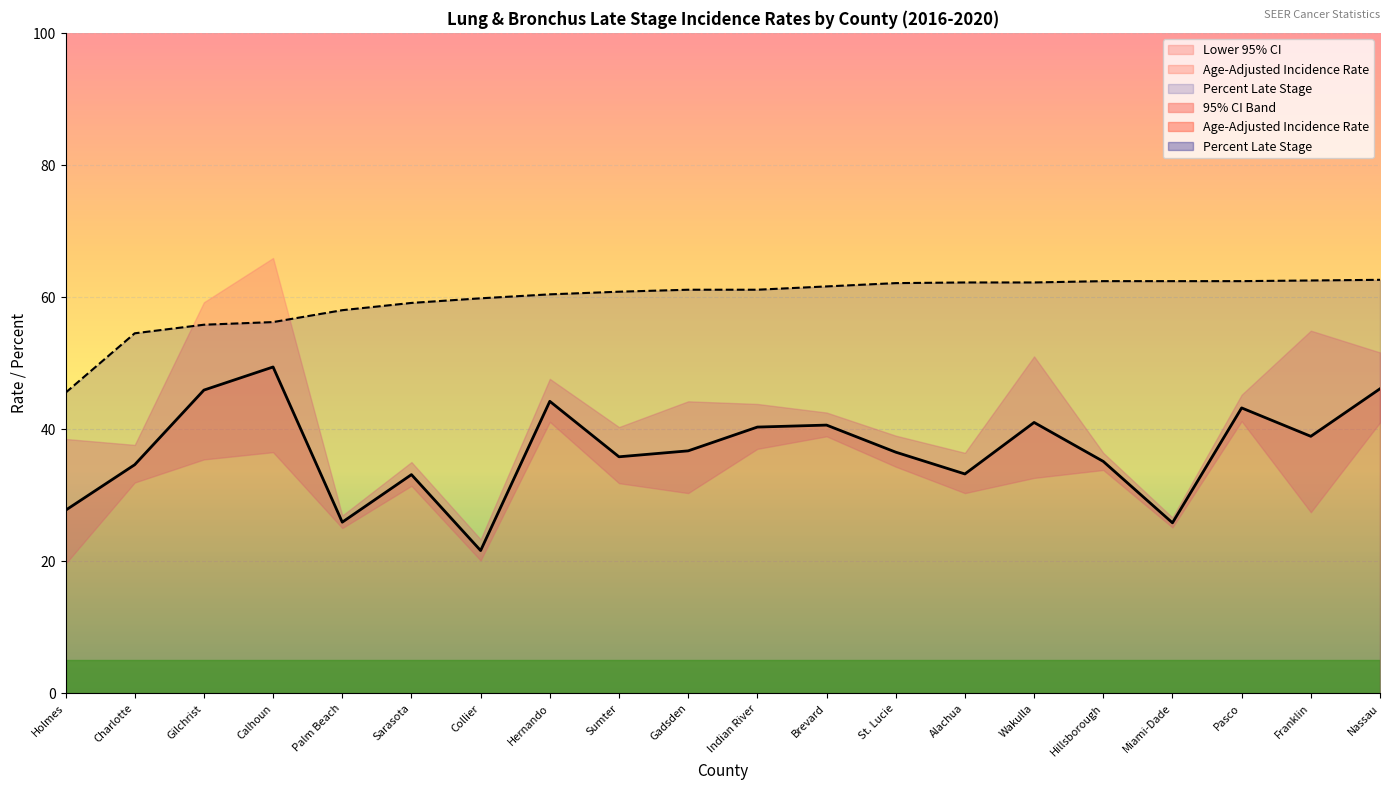

What is the sum of all Percent Late Stage values?

1192.7